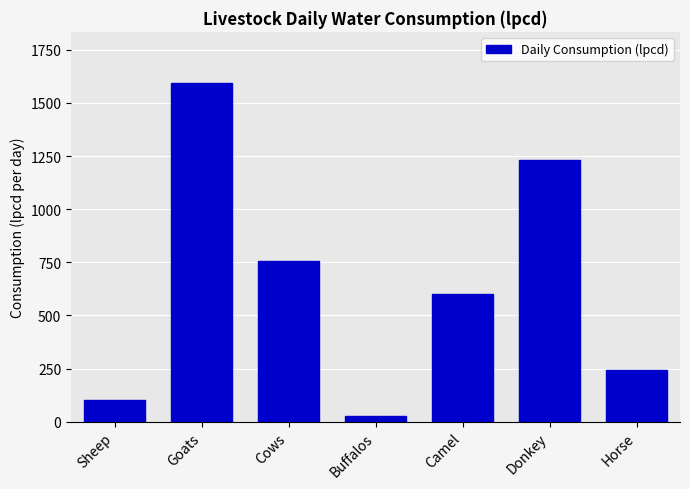

Reading left to right, list all the values displayed in this chart.

100	1595	756	27	600	1232	243